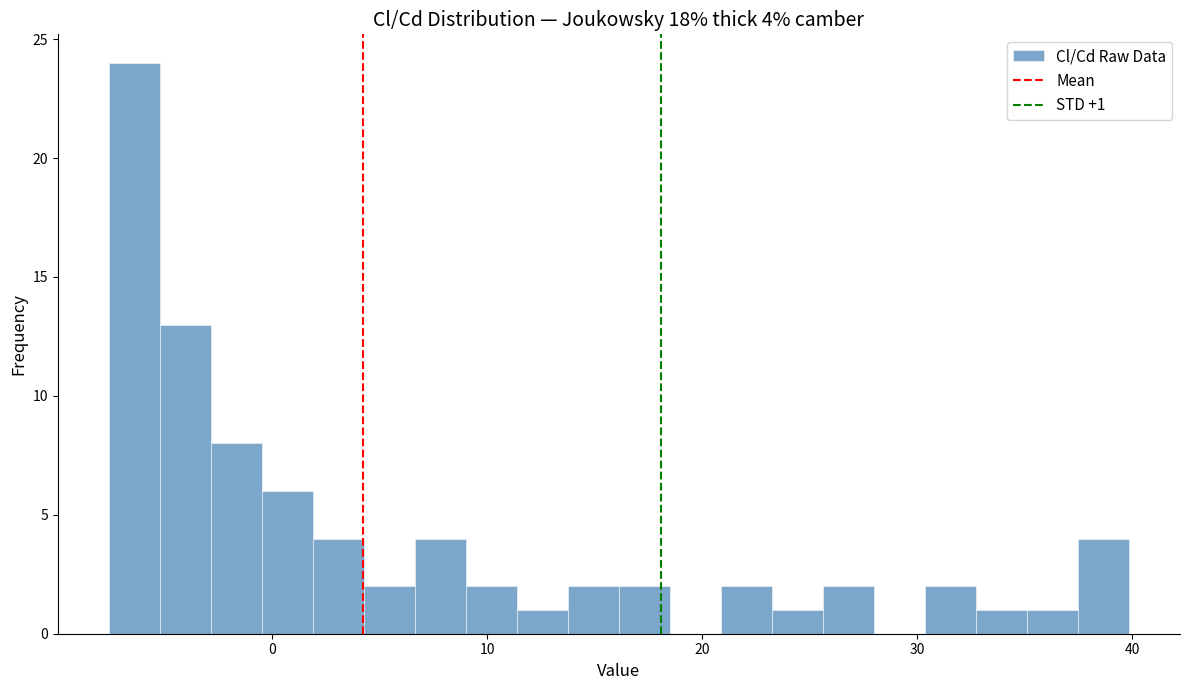

Read against the x-axis, roughly where is the centre of the tallest bar?

-6